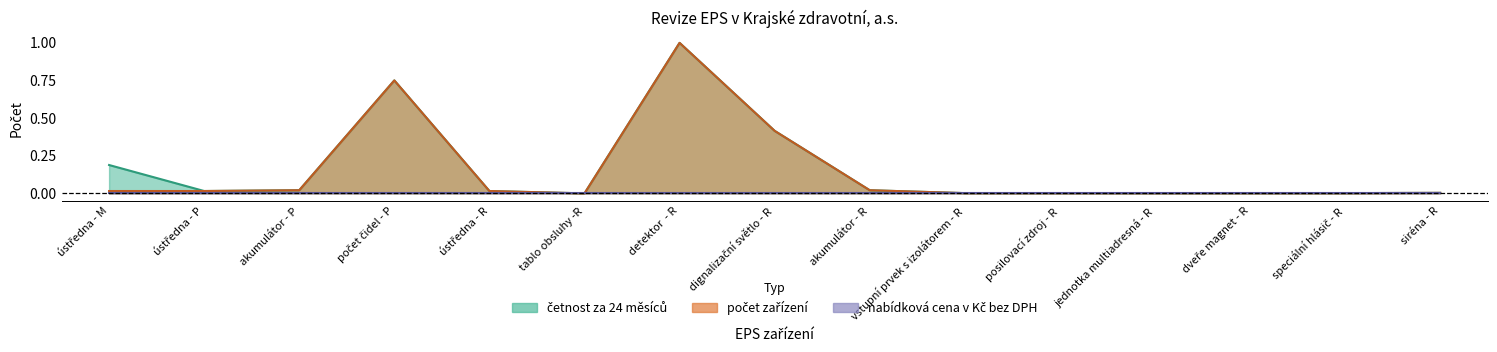

Is it true that četnost za 24 měsíců equals 0.3 at ústředna - M?

False